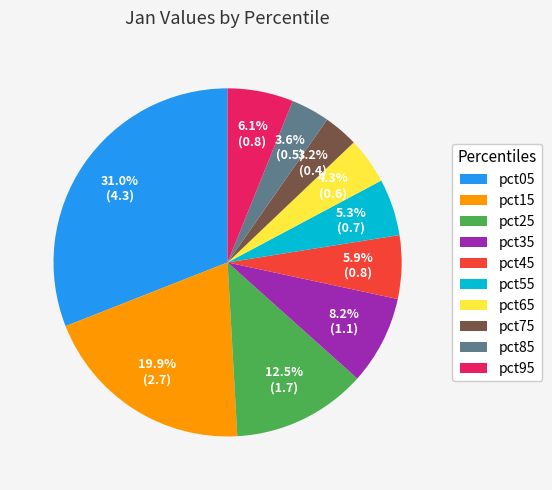

Between pct85 and pct95, which is larger?

pct95